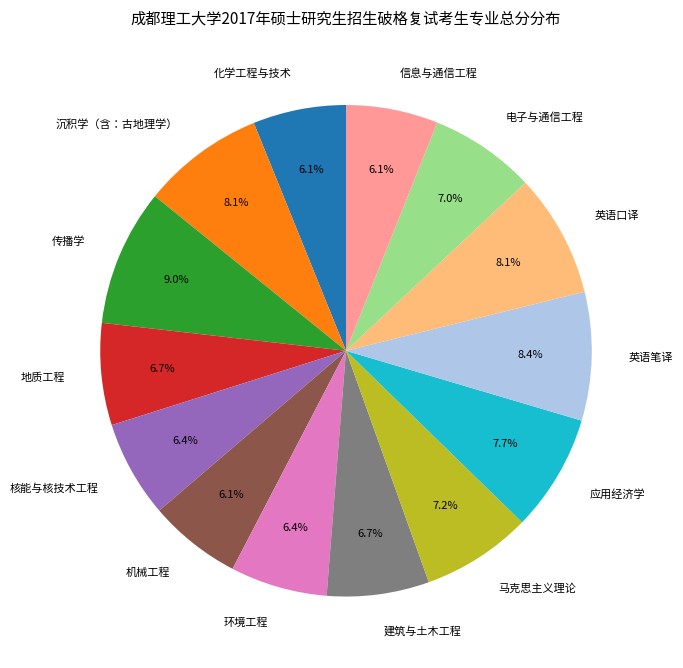

Count the number of slices in the pie.

14